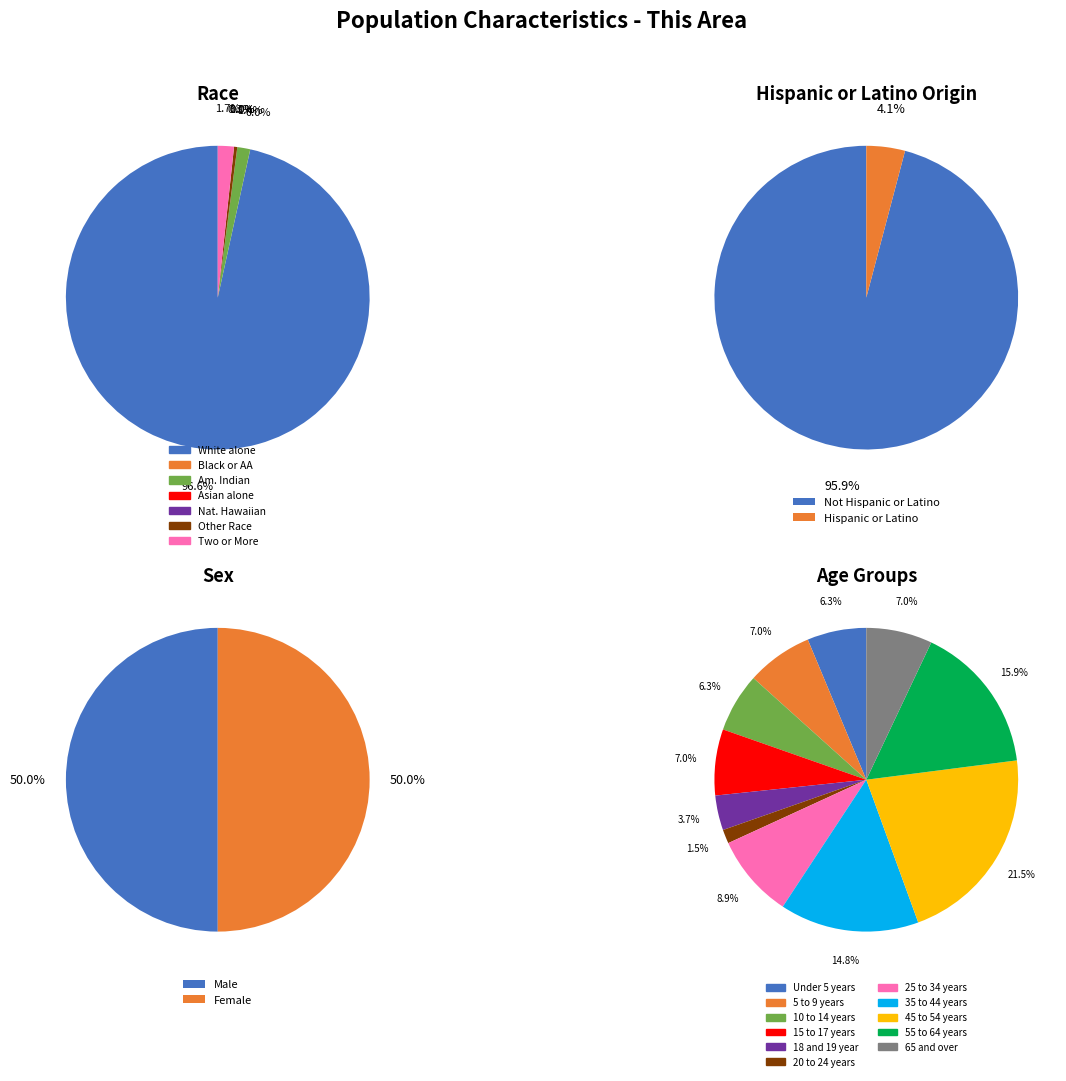

Count the number of slices in the pie.

7